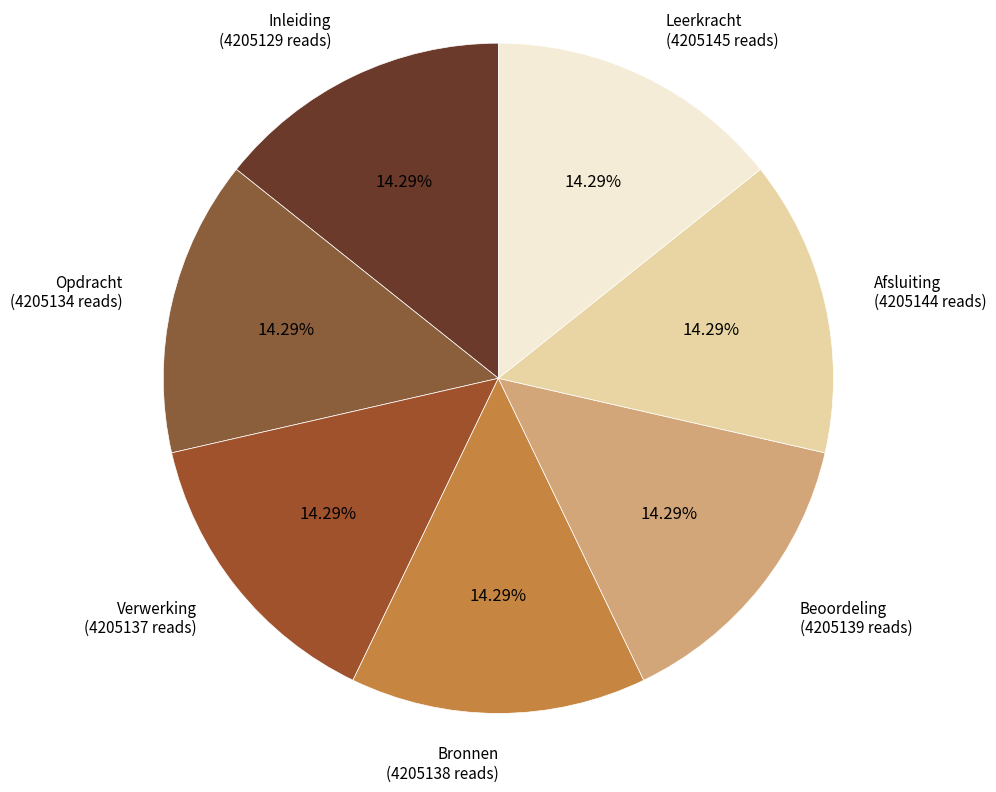

True or false: Verwerking accounts for 27% of the total.

False